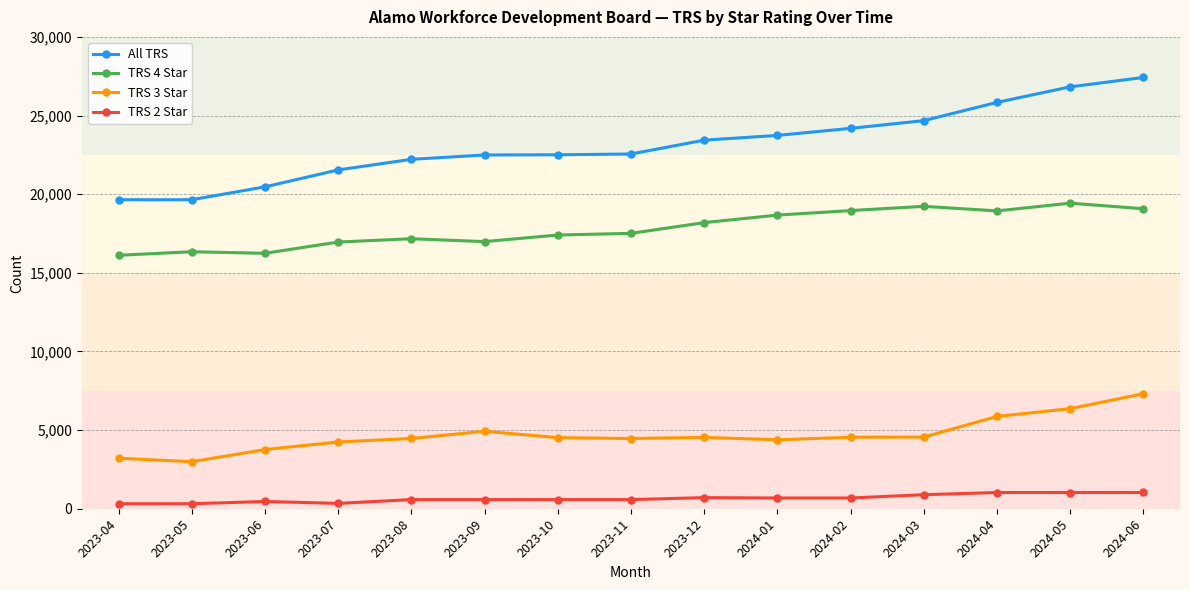

What is the difference between the maximum and second lowest values in the TRS 4 Star series?

3187